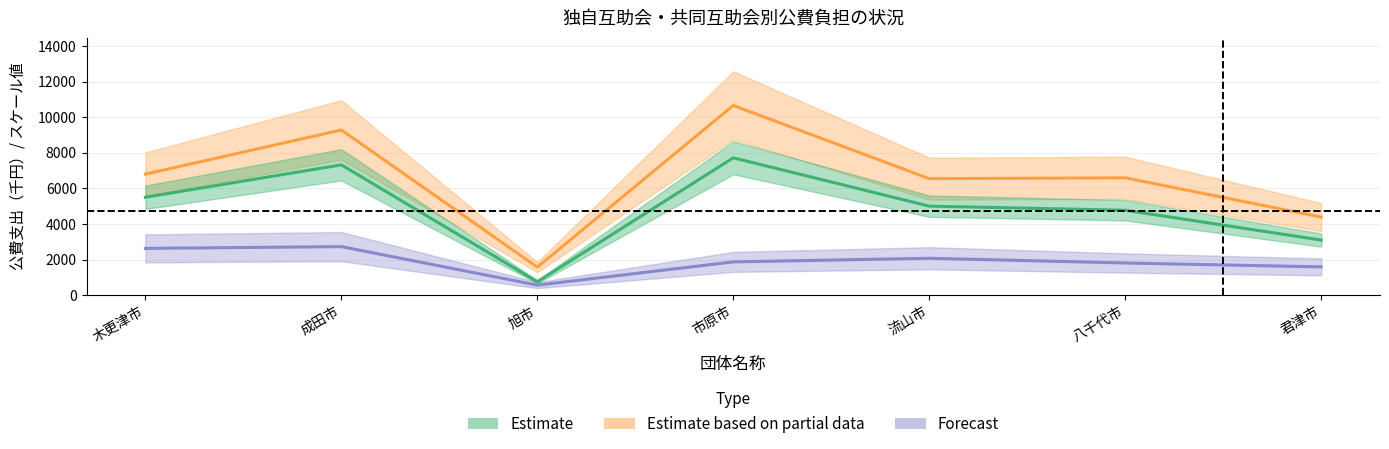

What is the sum of the 合計額 values at 流山市 and 成田市?

15823.0